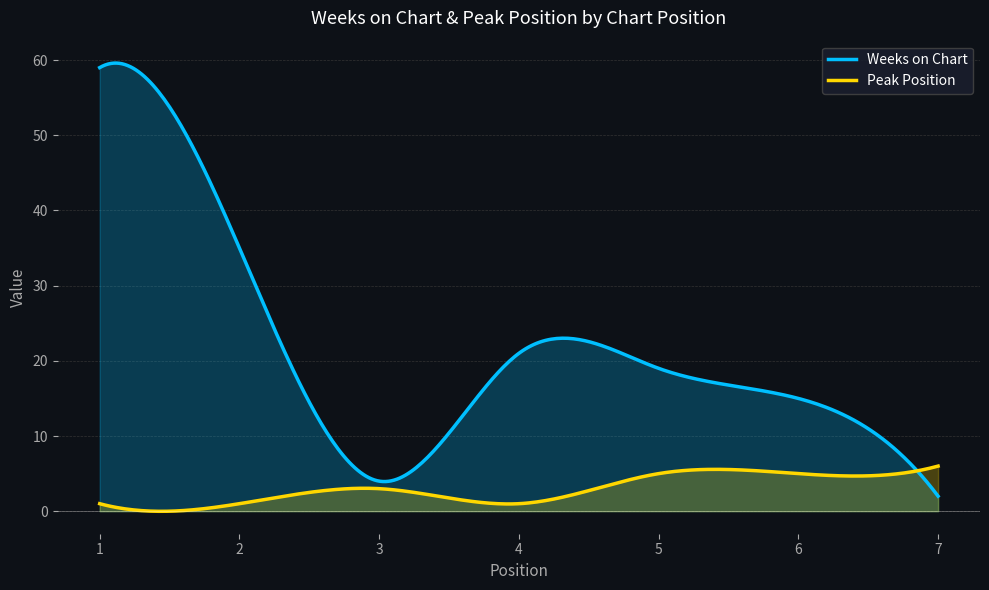

How many distinct data groups are displayed?

2